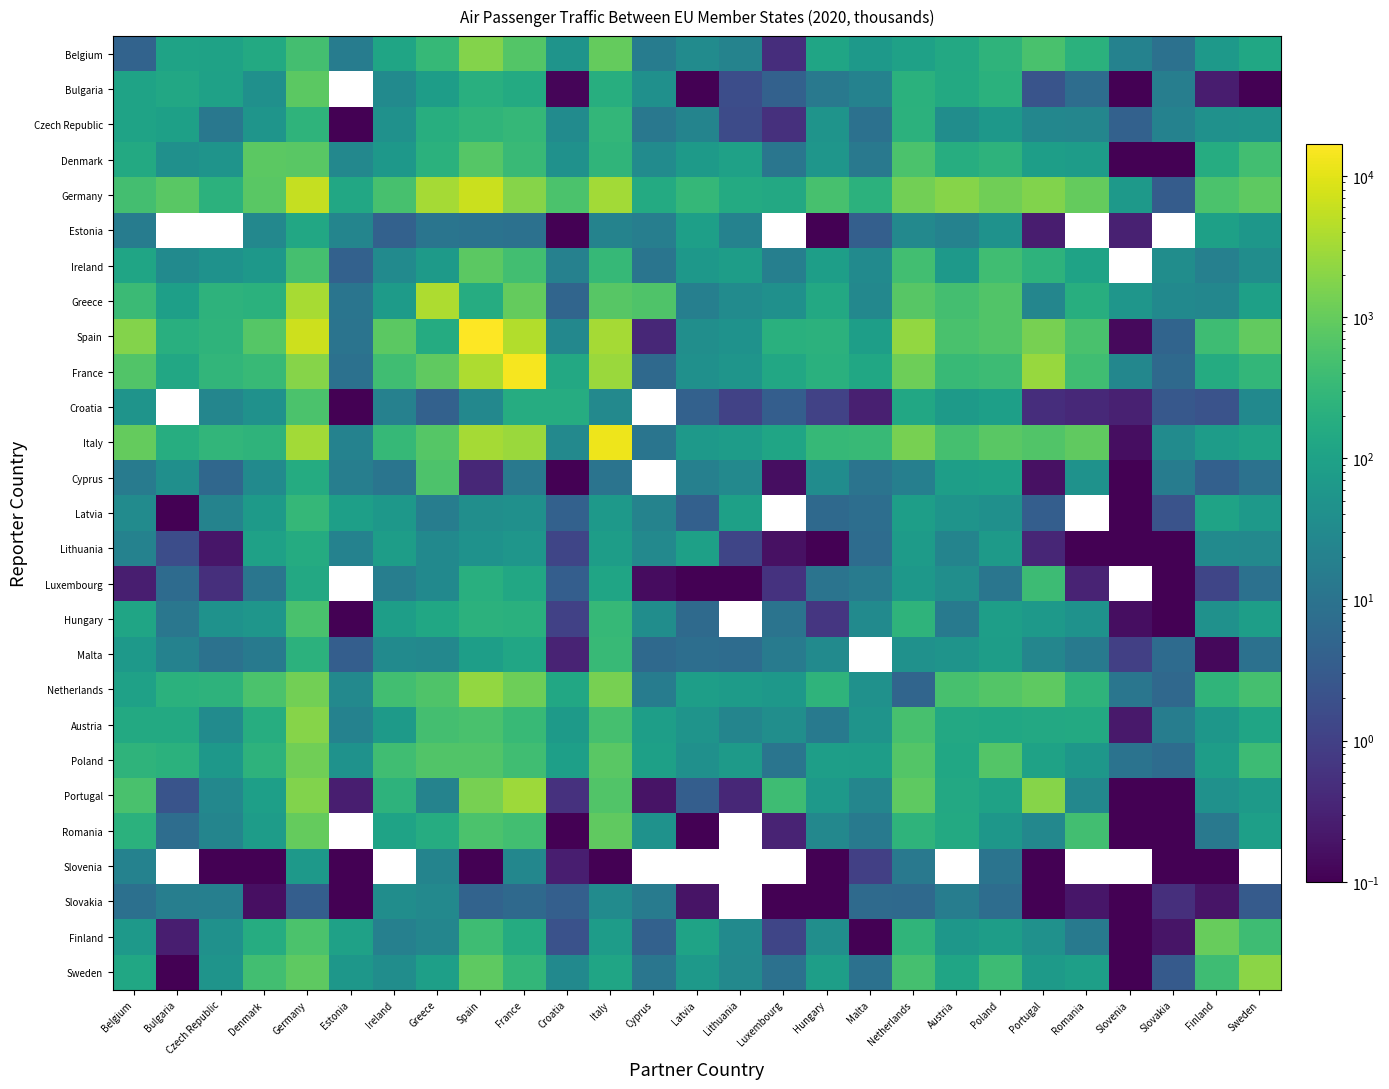

How many series are shown in this chart?

27